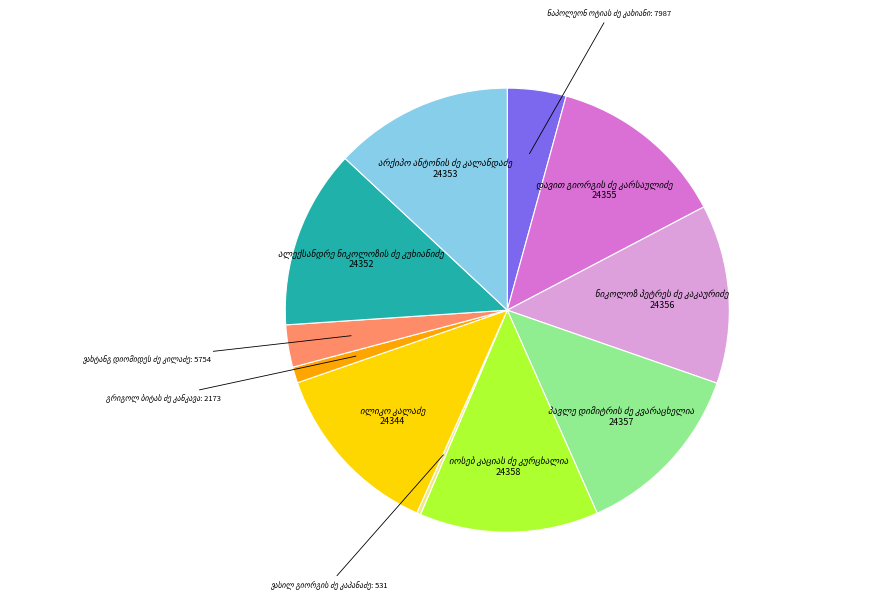

Is there a majority slice in this chart?

No